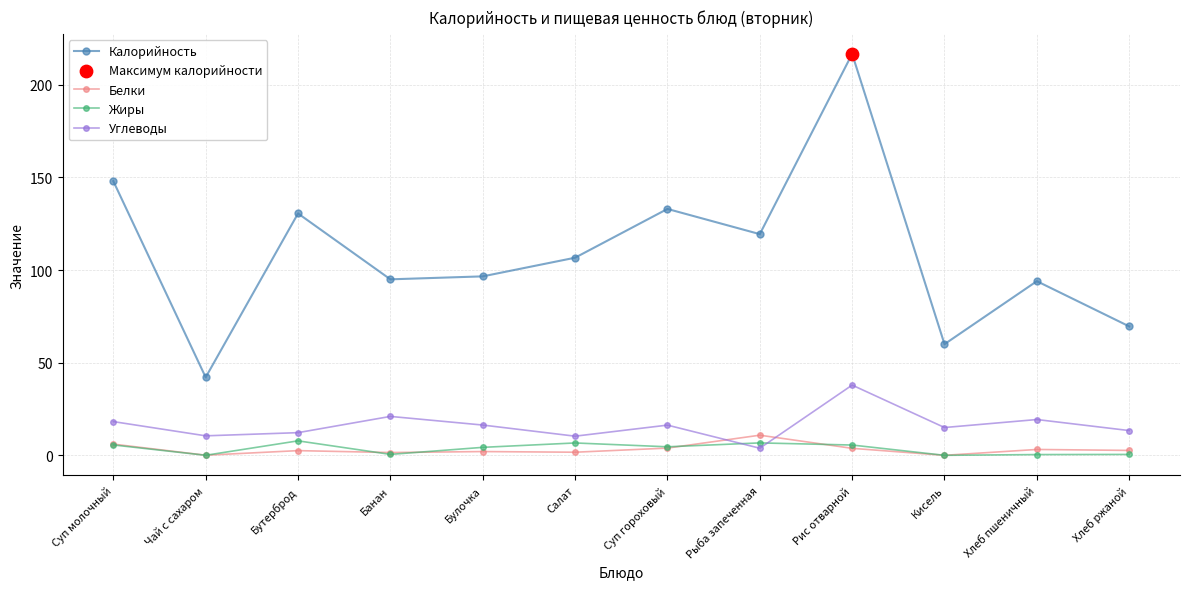

At which category is the sum across all series the highest?

Рис отварной